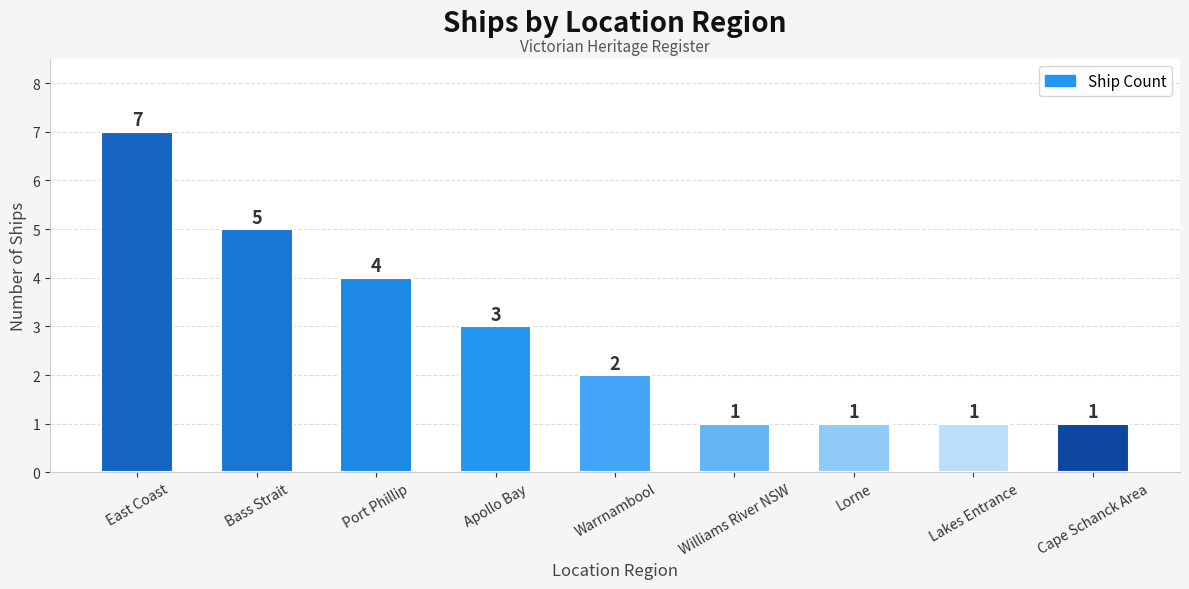

What is the difference between the values at Apollo Bay and Lakes Entrance?

2